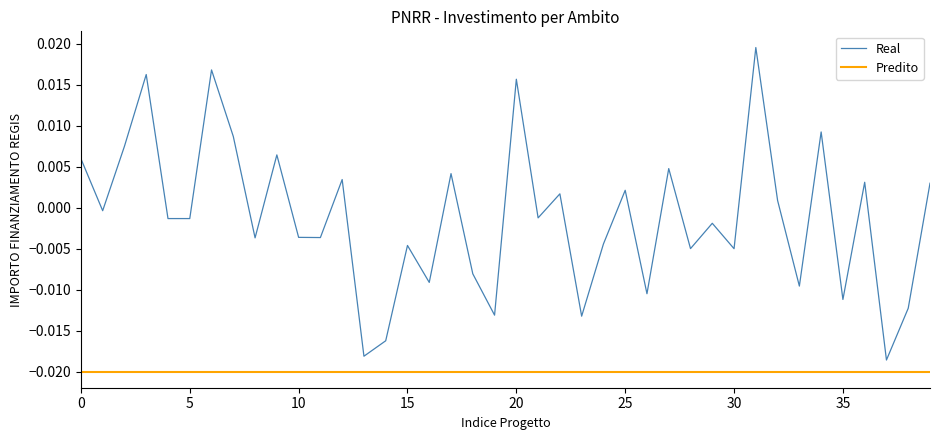

List the series in order of their overall mean, highest first.

Real, Predito